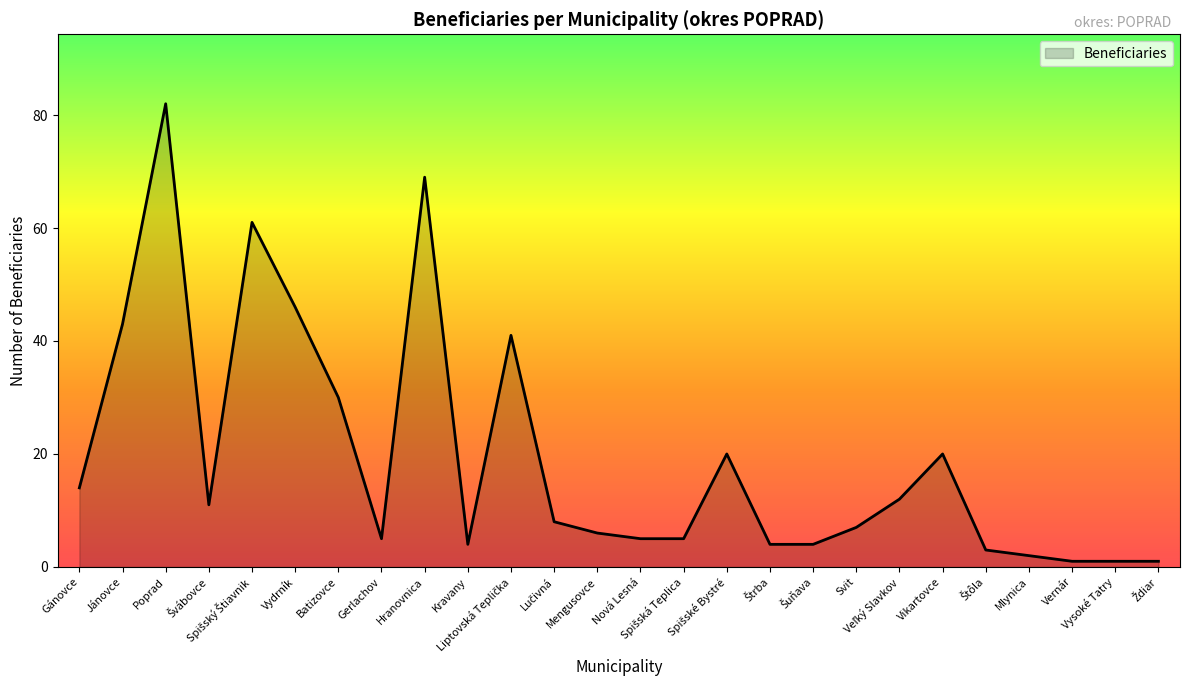

What is the difference between the maximum and minimum values?

81